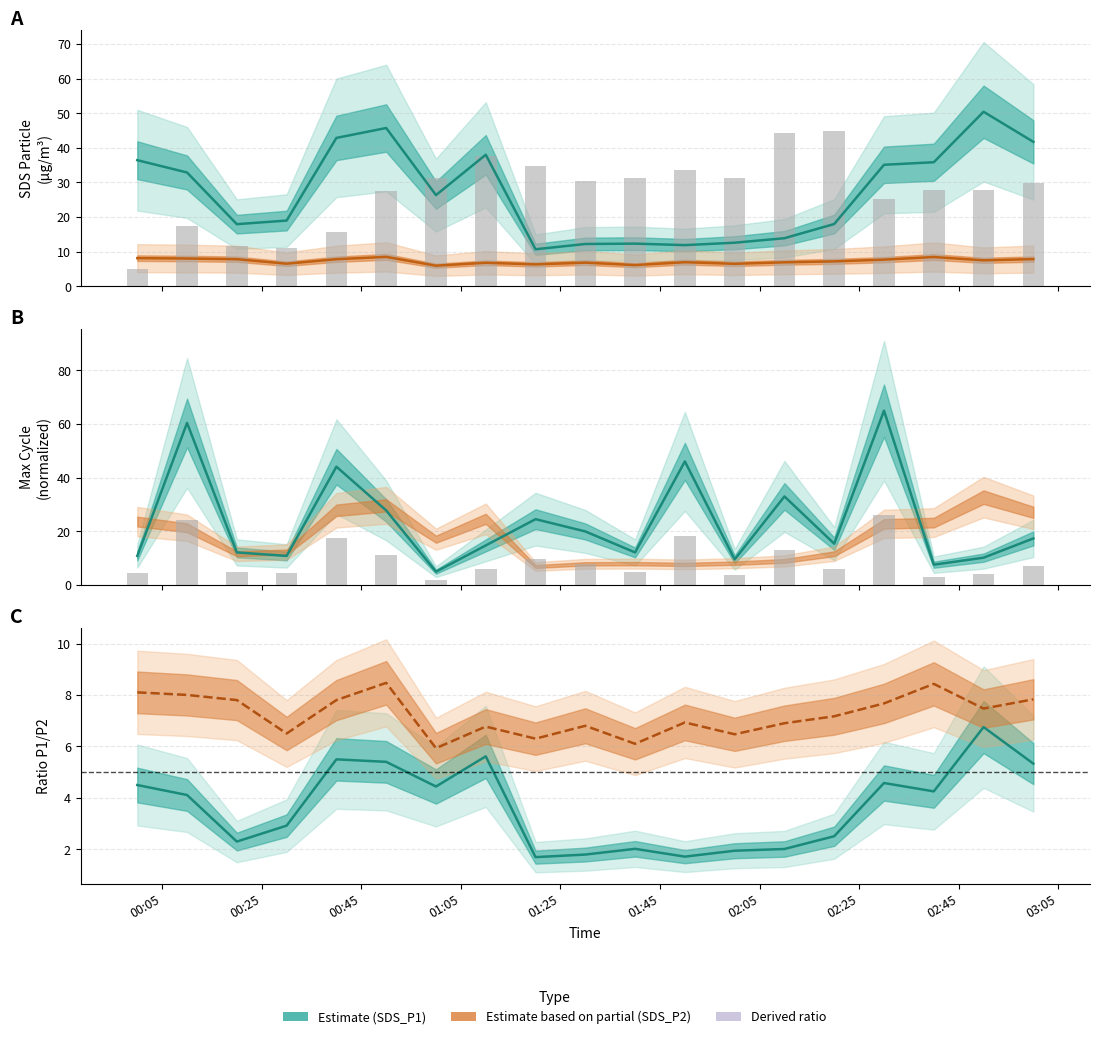

What is the difference between the highest and lowest values at 00:05?

32.1